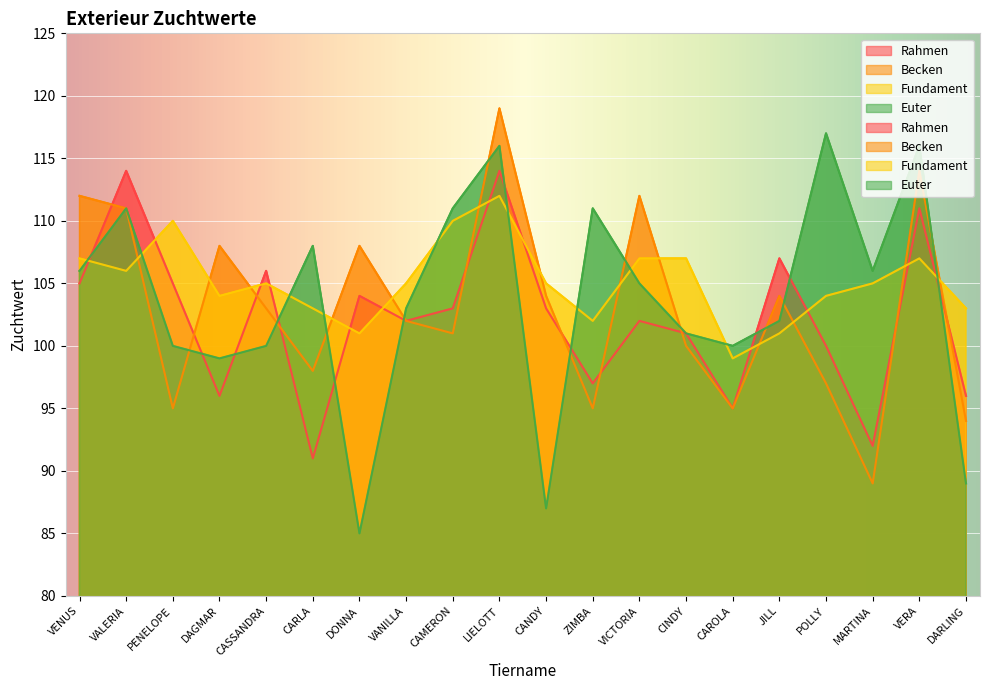

What is the sum of the Euter values at VENUS and ZIMBA?

217